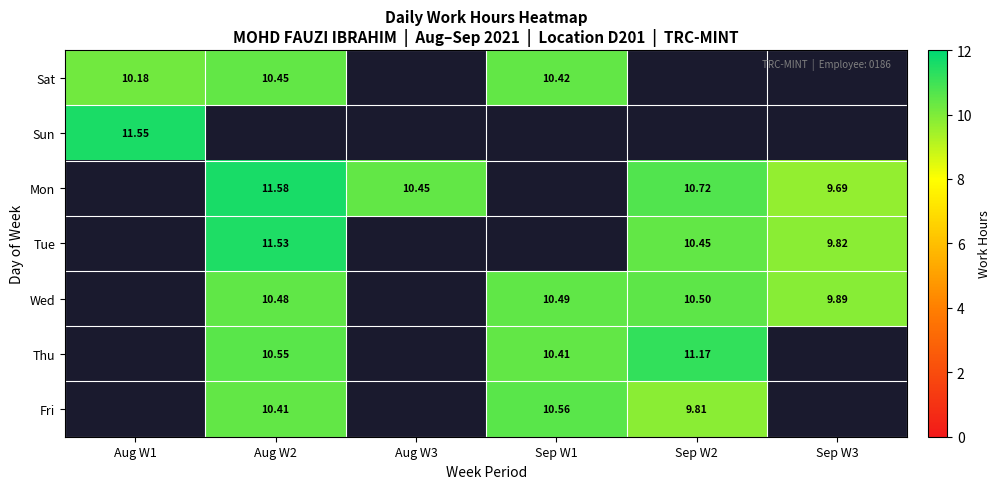

At which label does Fri first exceed 9?

Aug W2